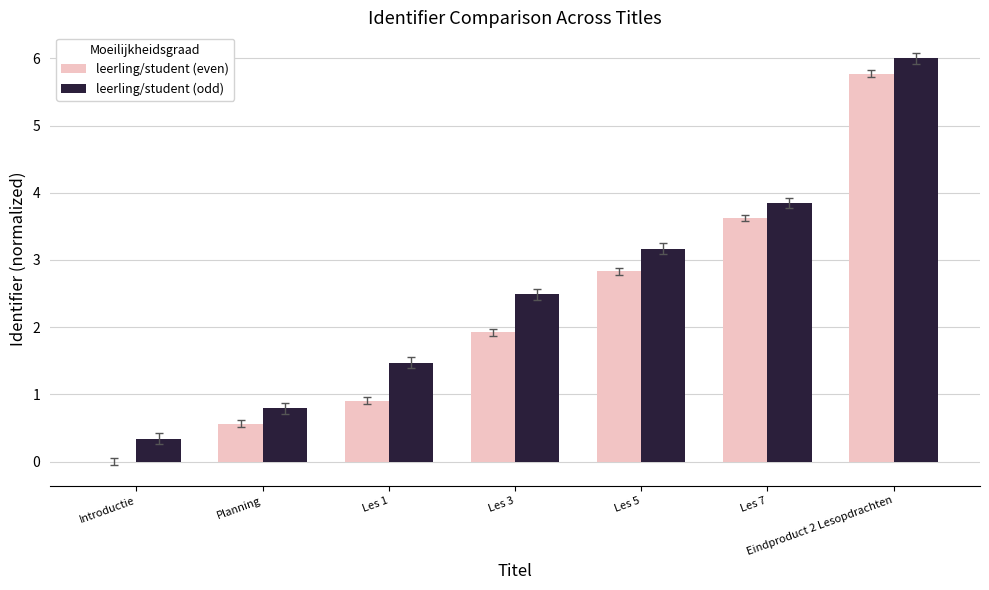

Is it true that leerling/student (even) equals 2.8 at Les 5?

True